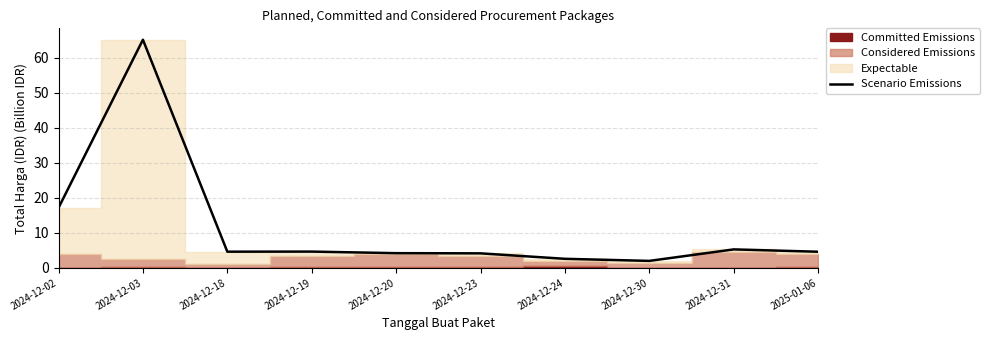

What is the label of the 6th point from the left?

2024-12-23